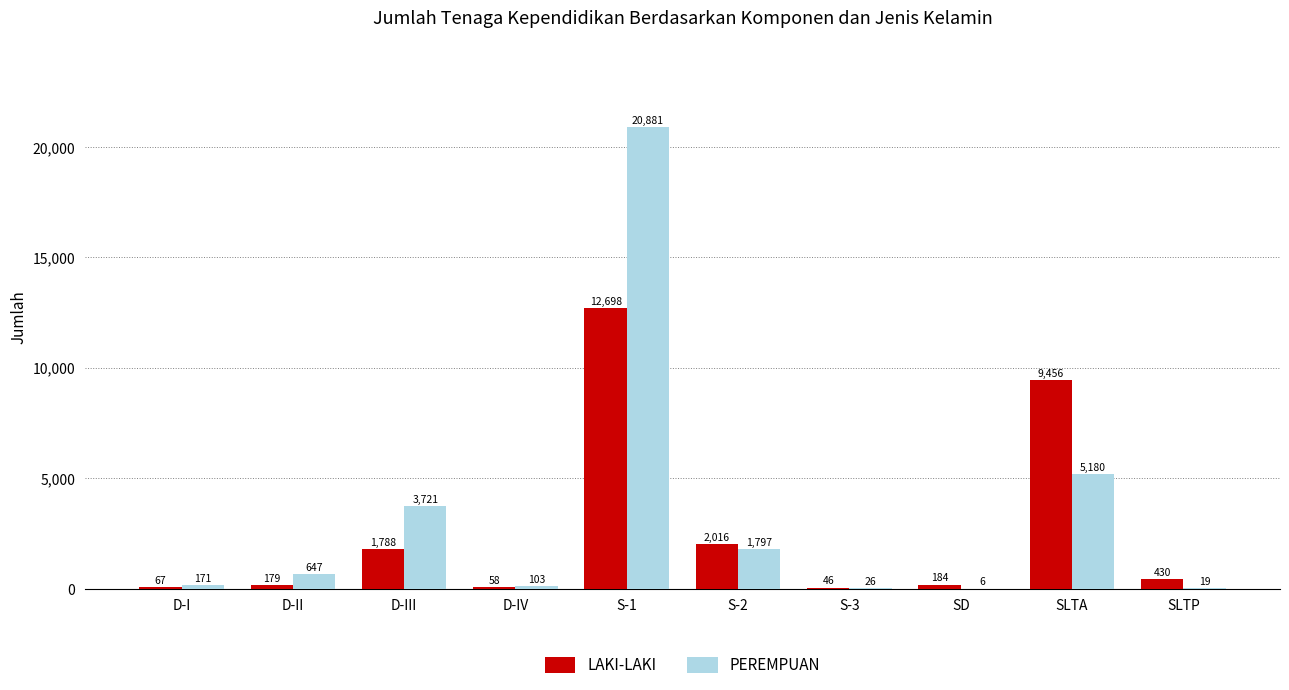

What is the highest value of the PEREMPUAN series?

20881